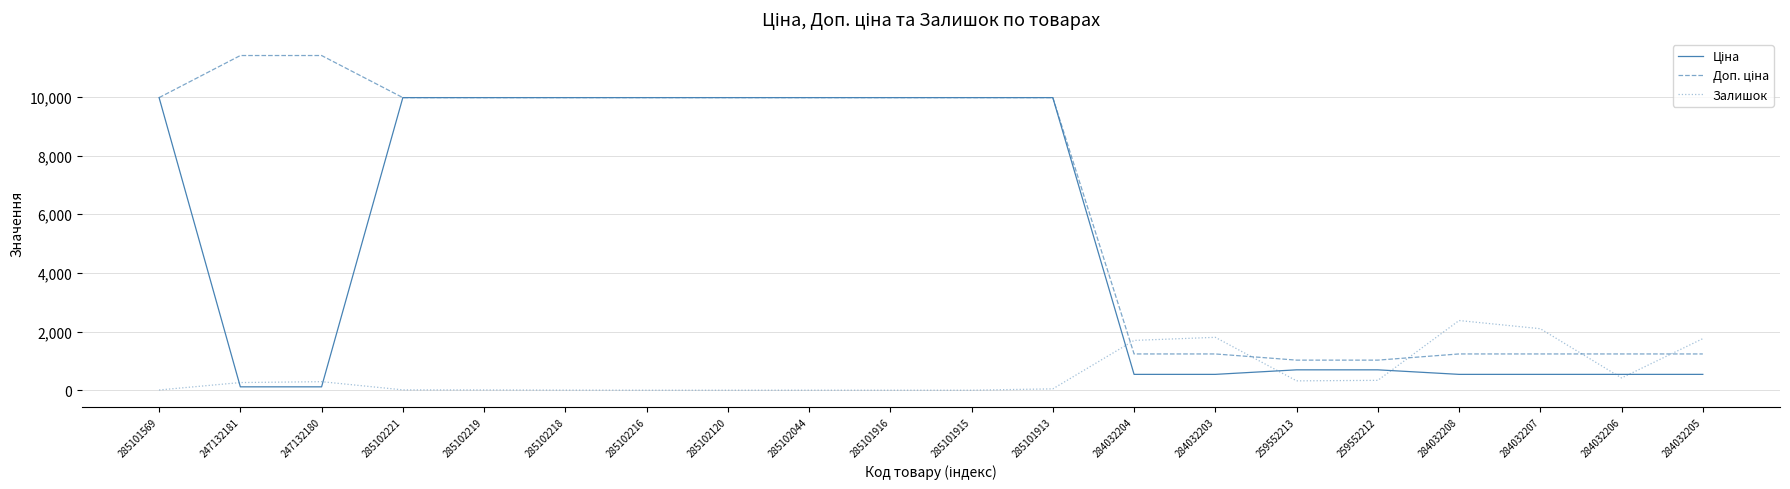

True or false: Залишок has a value of 1802.0 at 284032203.

True